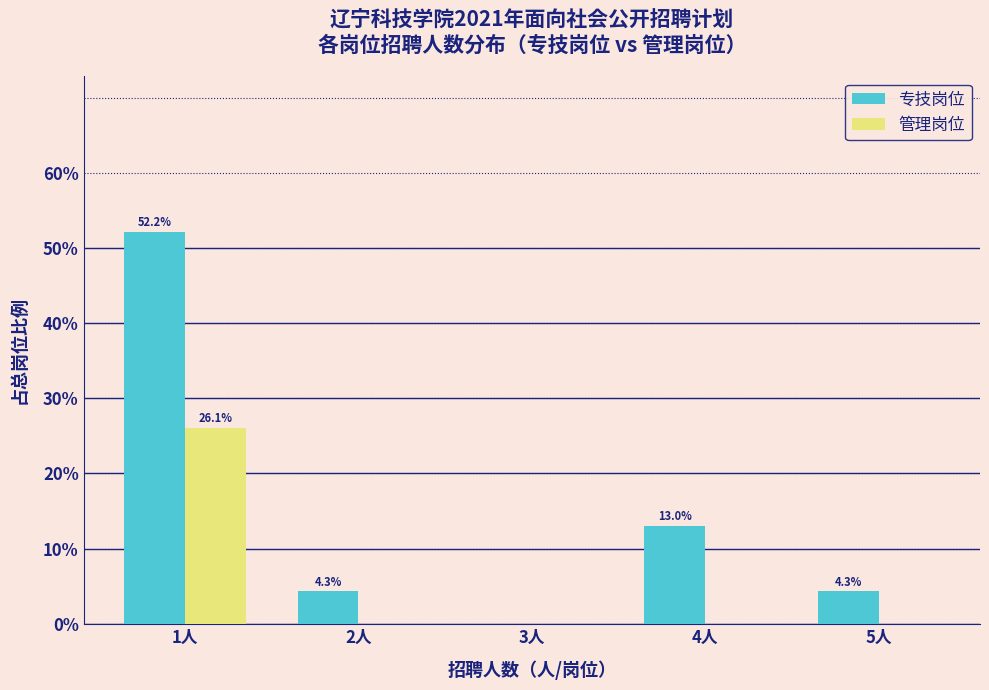

Reading right to left, list all the values displayed in this chart.

专技岗位: 5人=4.3	4人=13.0	3人=0.0	2人=4.3	1人=52.2
管理岗位: 5人=0.0	4人=0.0	3人=0.0	2人=0.0	1人=26.1